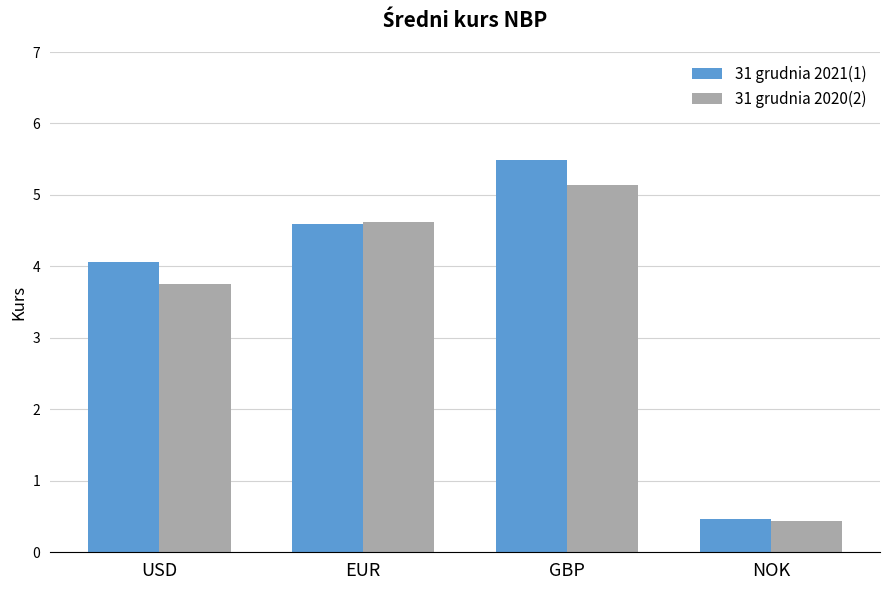

Reading left to right, extract all data points from this chart.

31 grudnia 2021(1): USD=4.1	EUR=4.6	GBP=5.5	NOK=0.5
31 grudnia 2020(2): USD=3.8	EUR=4.6	GBP=5.1	NOK=0.4